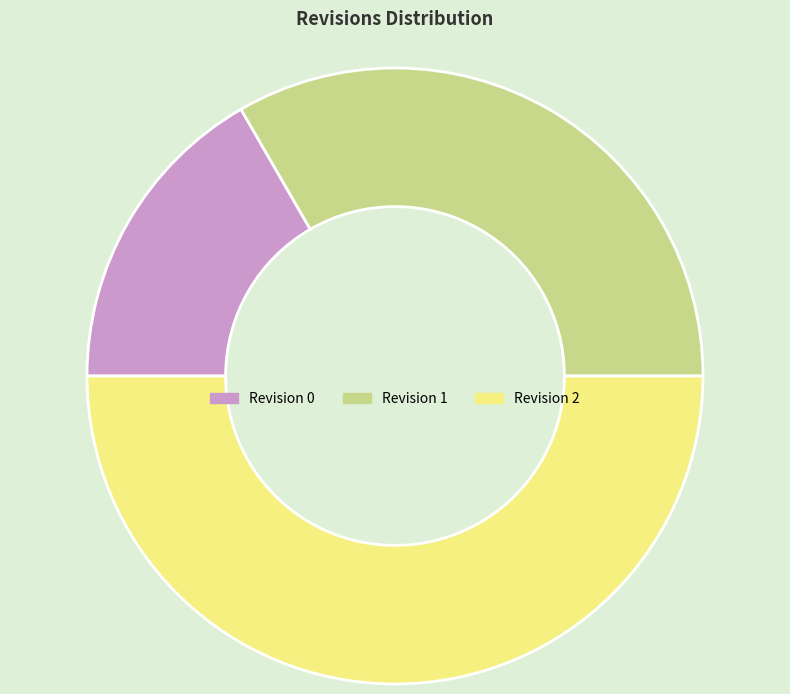

Does Revision 0 represent more than half of the total?

No